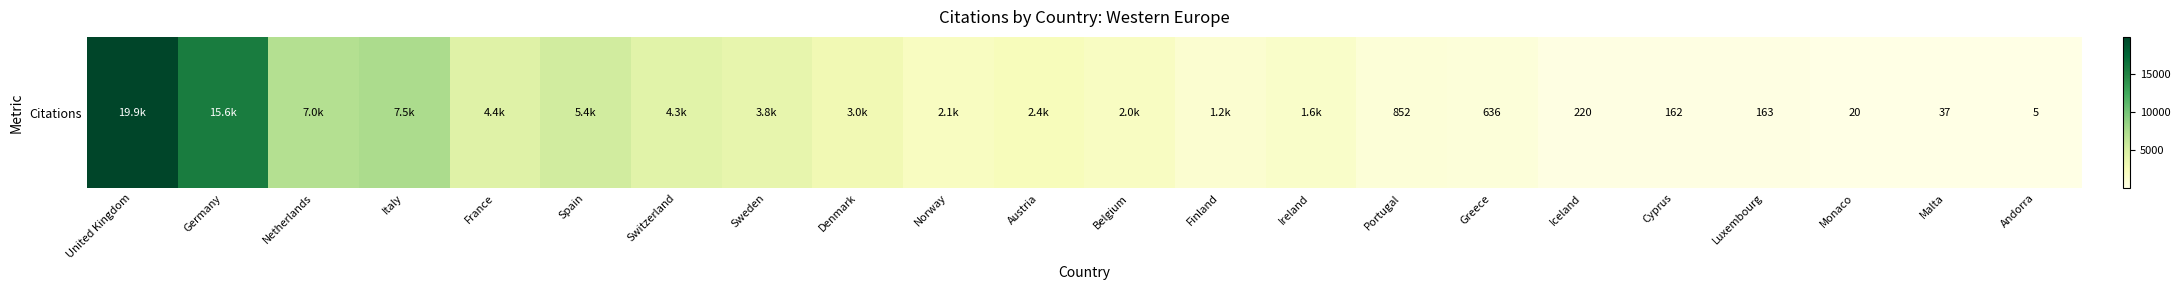

The value at Denmark is 3032. True or false?

True